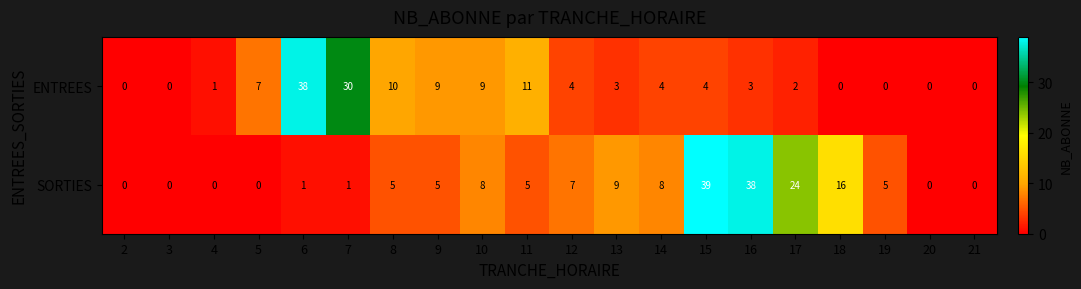

Between 2 and 9, which series saw the biggest shift?

ENTREES